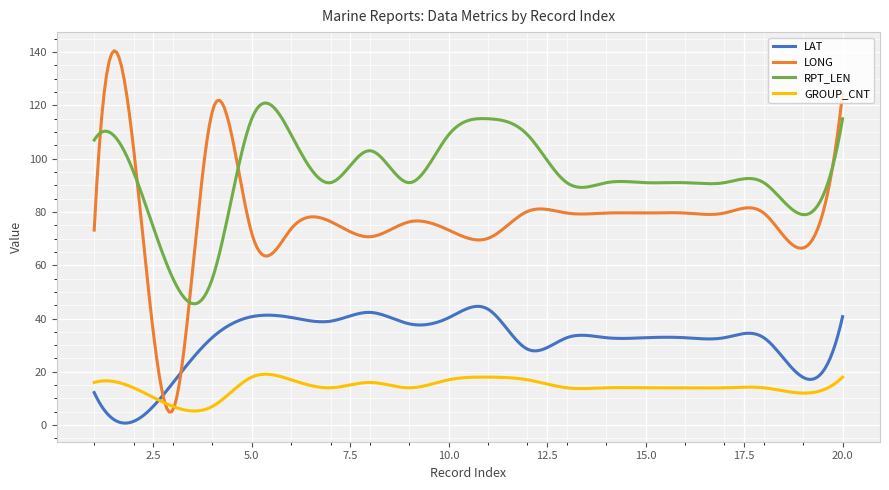

Which series has the largest range (max minus min)?

LONG